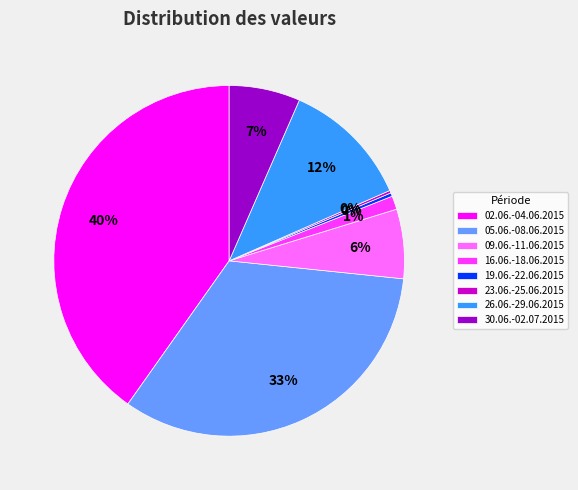

To the nearest percent, what percentage of the pie is 30.06.-02.07.2015?

7%